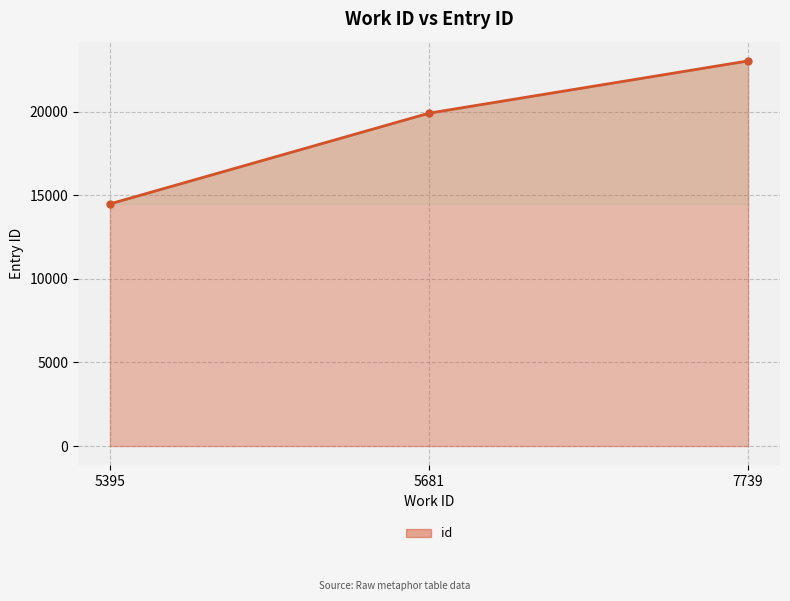

Which has a higher value, 7739 or 5681?

7739